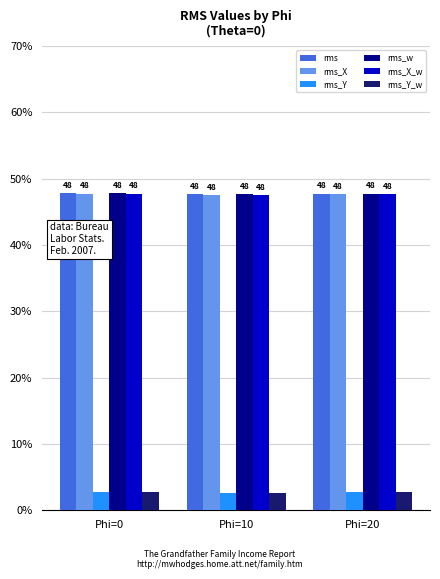

The value of rms_X_w at Phi=10 is 47.6. True or false?

True